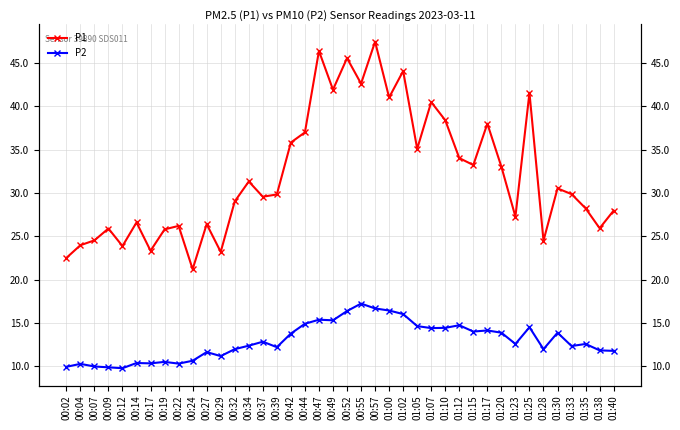

What is the smallest value displayed?

9.8